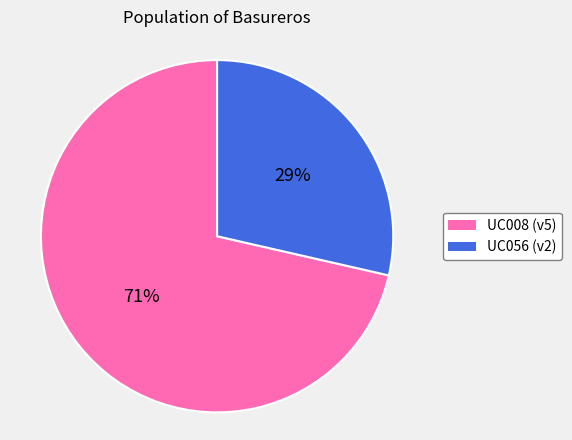

What is the ratio of the value at UC056 (v2) to the value at UC008 (v5)?

0.4